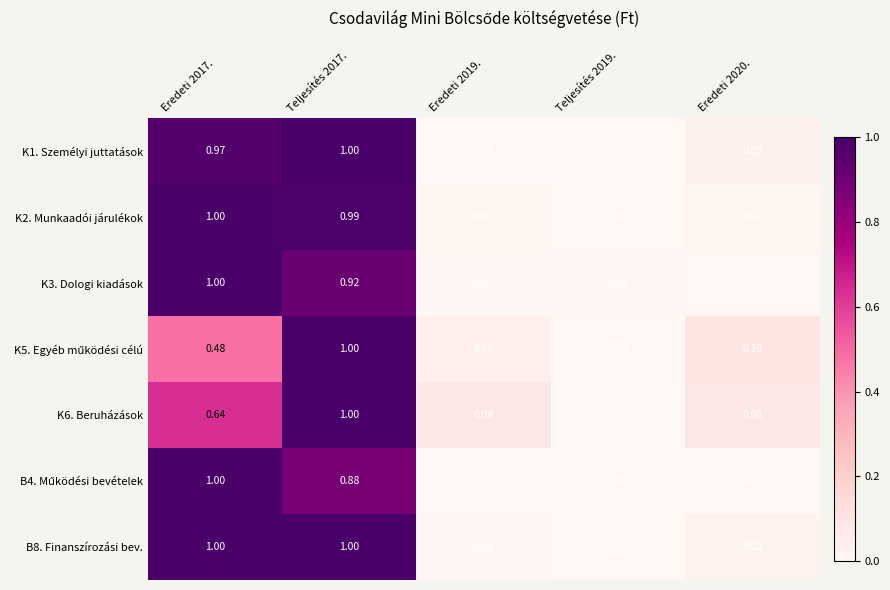

Is the value of K3. Dologi kiadások at Teljesítés 2017. greater than the value of B8. Finanszírozási bev. at Eredeti 2019.?

Yes